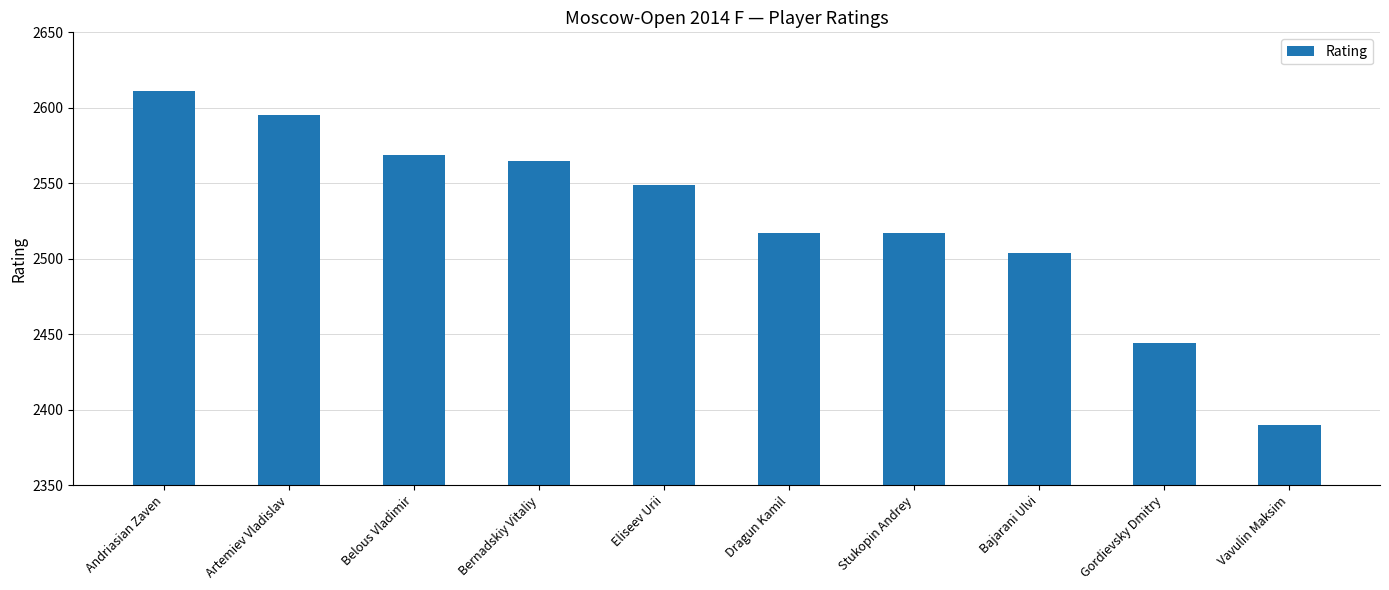

How many values are below 2549?

5